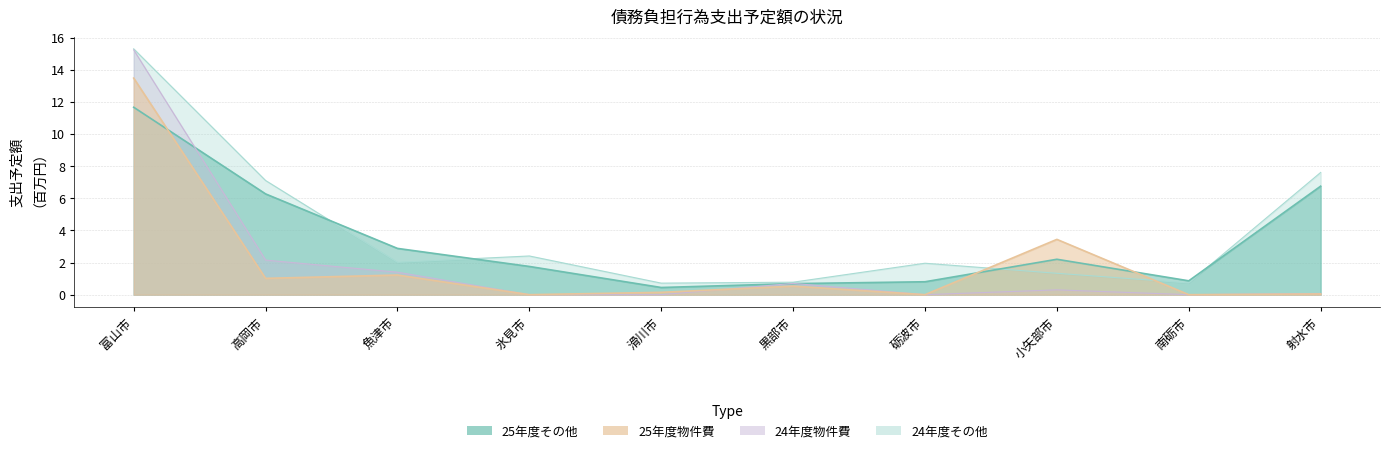

What position from the left is 黒部市?

6